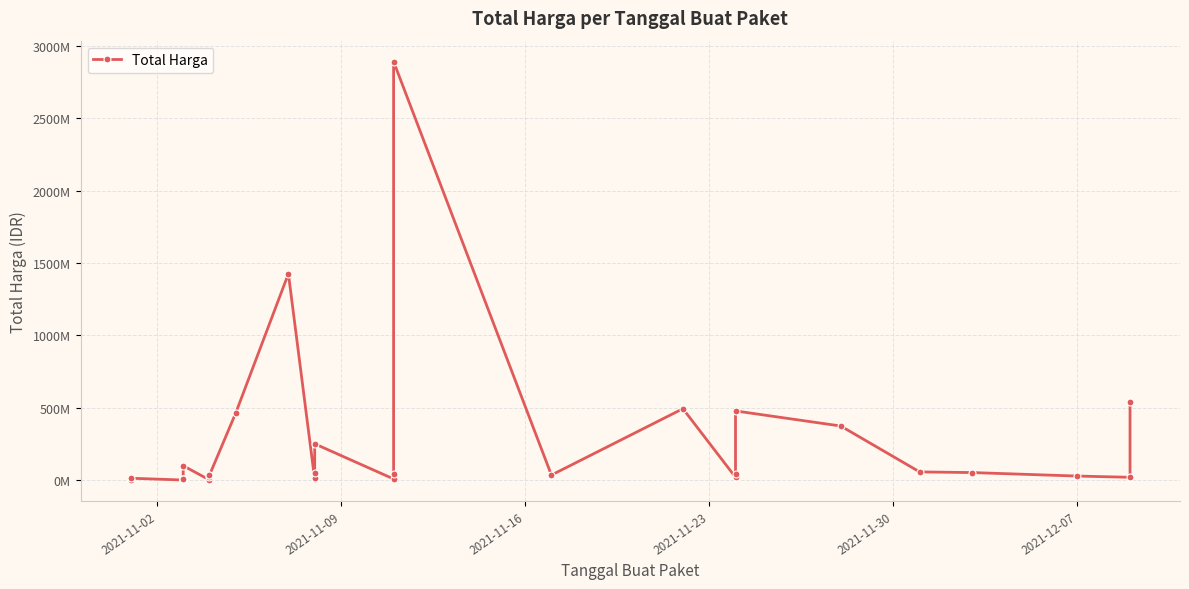

How many data points are less than 27412000?

17